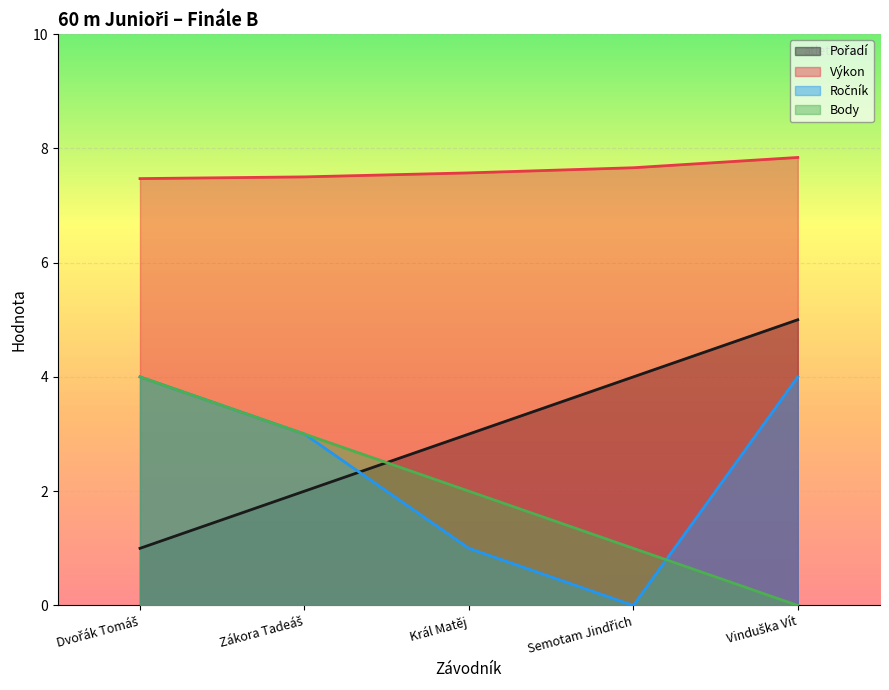

What is the difference between the maximum and minimum values in the Výkon series?

0.4